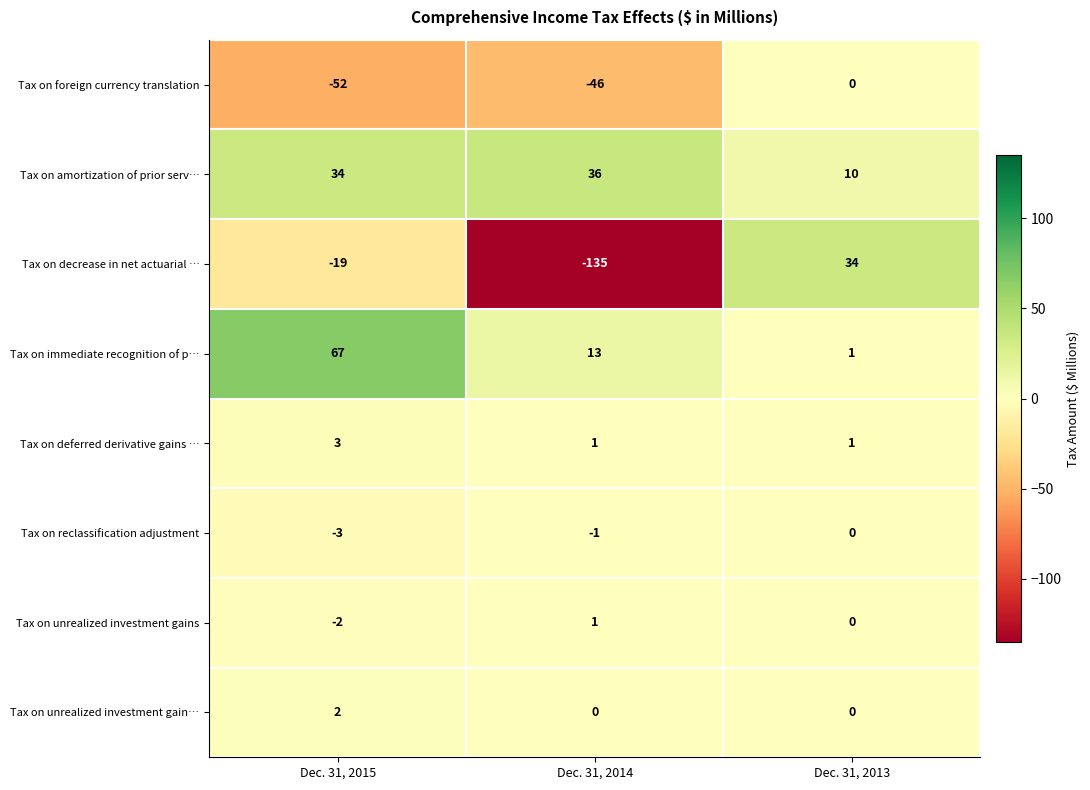

Between Dec. 31, 2015 and Dec. 31, 2013, which series saw the biggest shift?

Tax on immediate recognition of p…